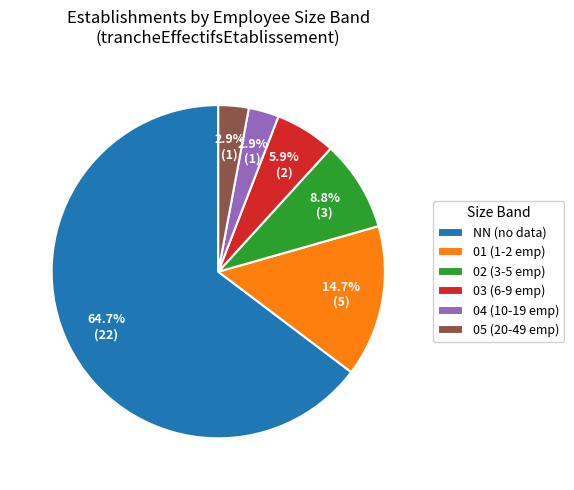

Does 03 represent more than half of the total?

No